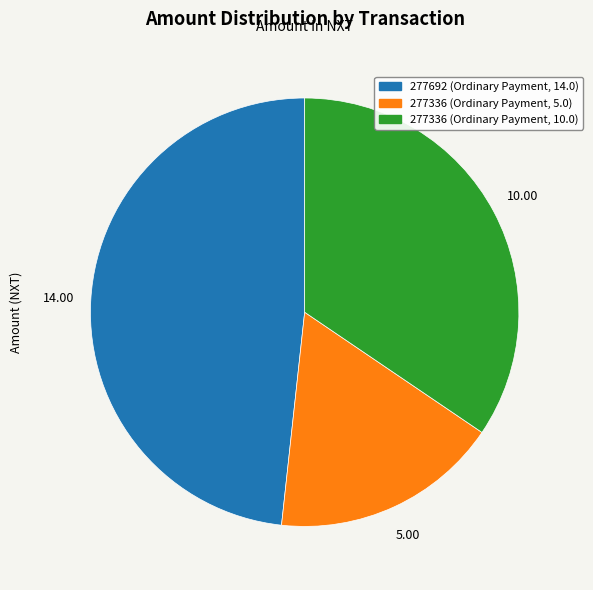

Which has a higher value, 277336 (Ordinary Payment, 10.0) or 277692 (Ordinary Payment, 14.0)?

277692 (Ordinary Payment, 14.0)